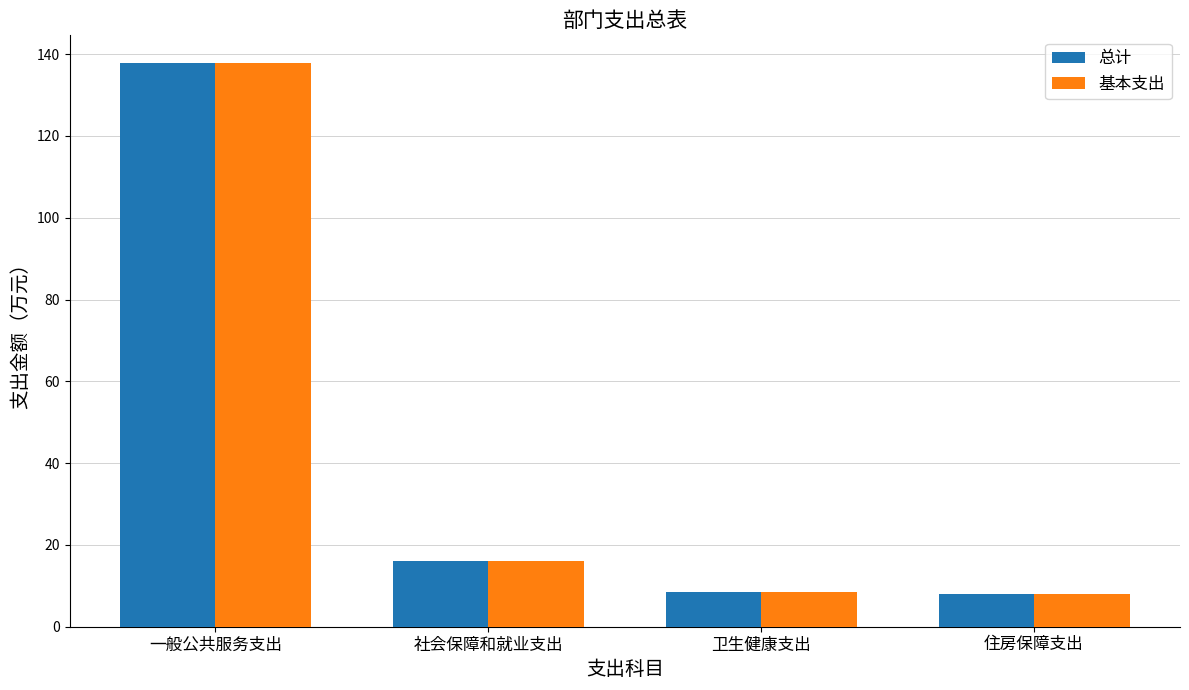

What is the average value of the 基本支出 series?

42.6